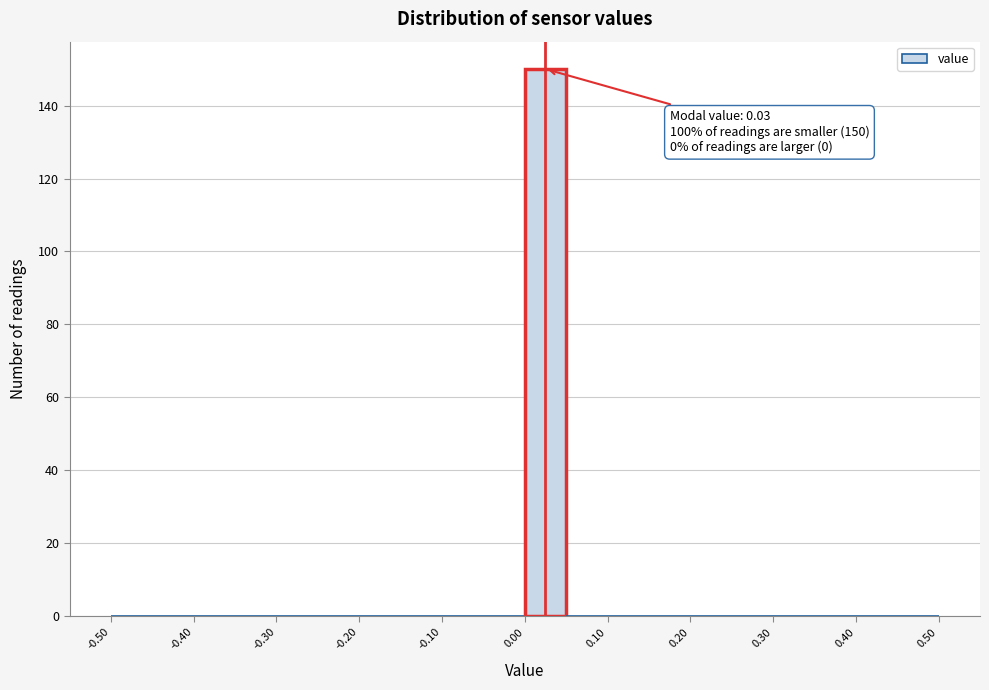

Over which range of the x-axis is the bar tallest?

0.00 to 0.05